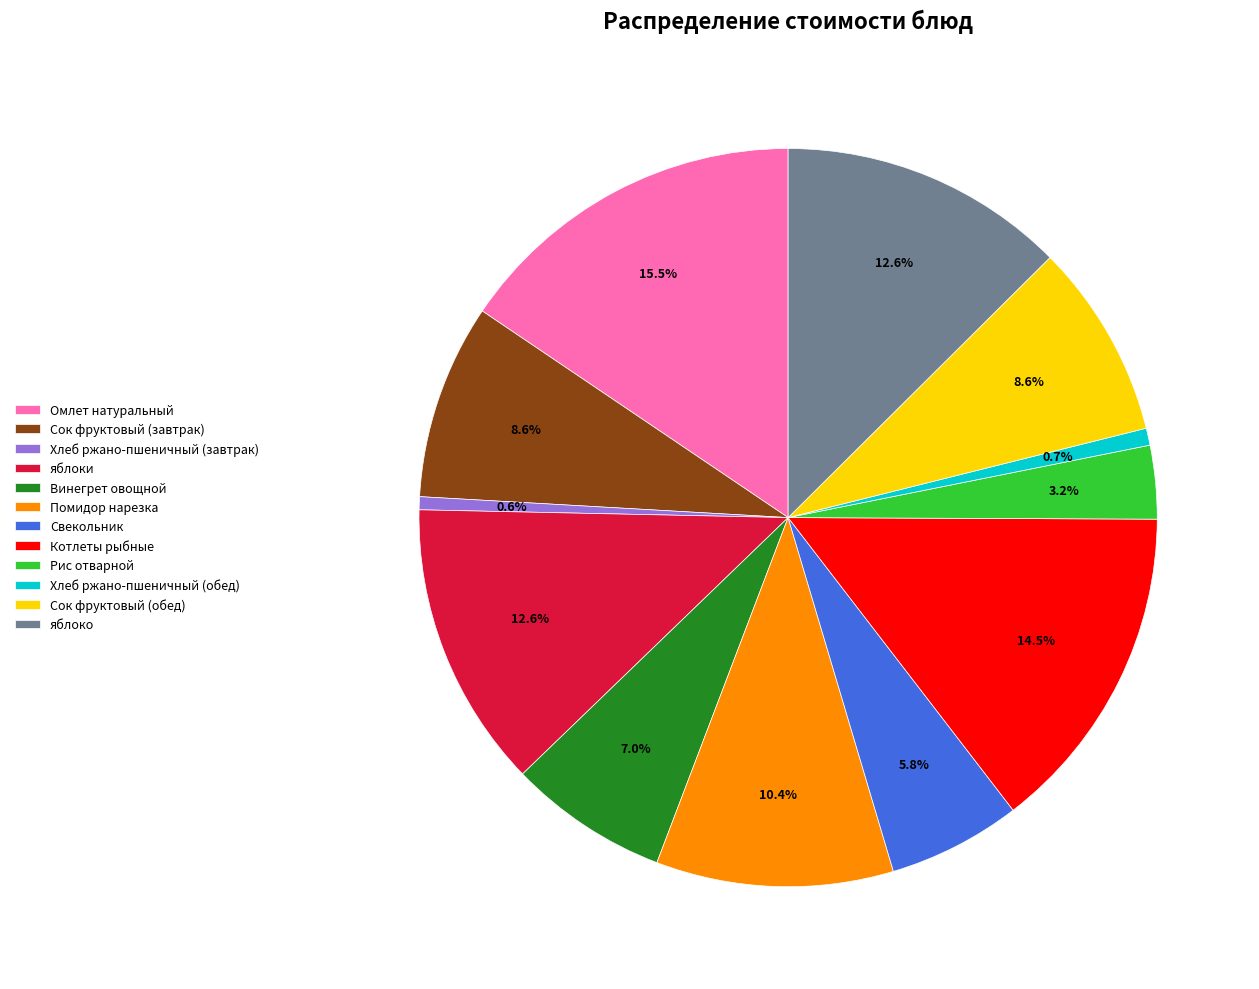

Approximately how many times larger is the value at Омлет натуральный compared to Хлеб ржано-пшеничный (обед)?

20.8